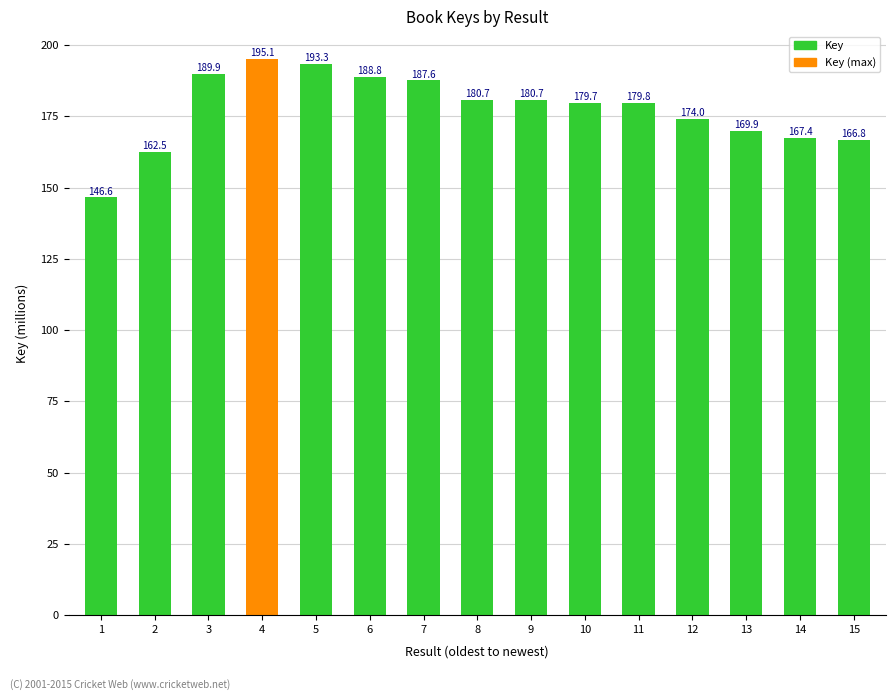

Are the bars grouped side by side (vs. stacked)?

No